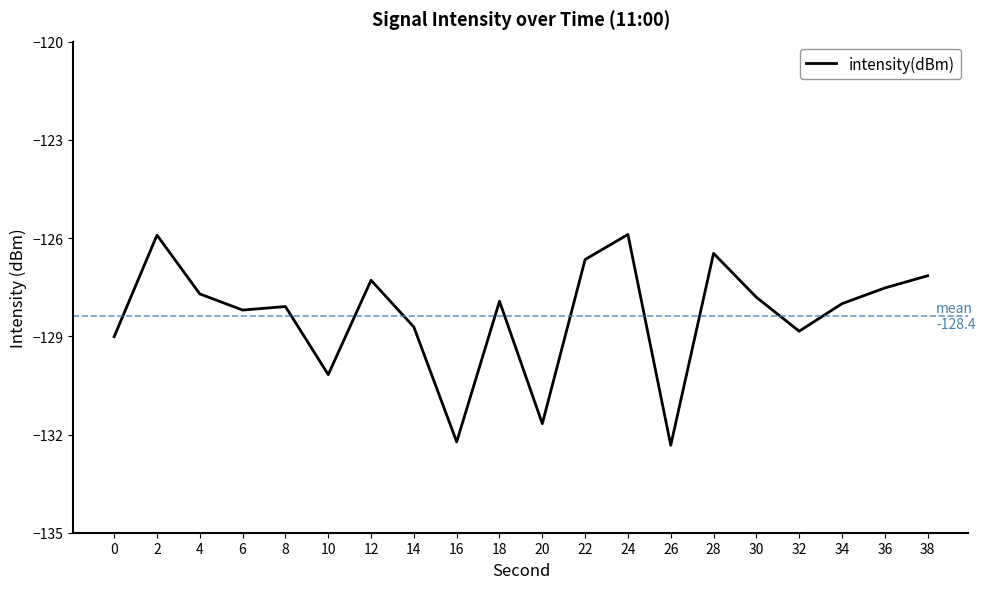

What is the change in value from 6 to 12?

+0.9